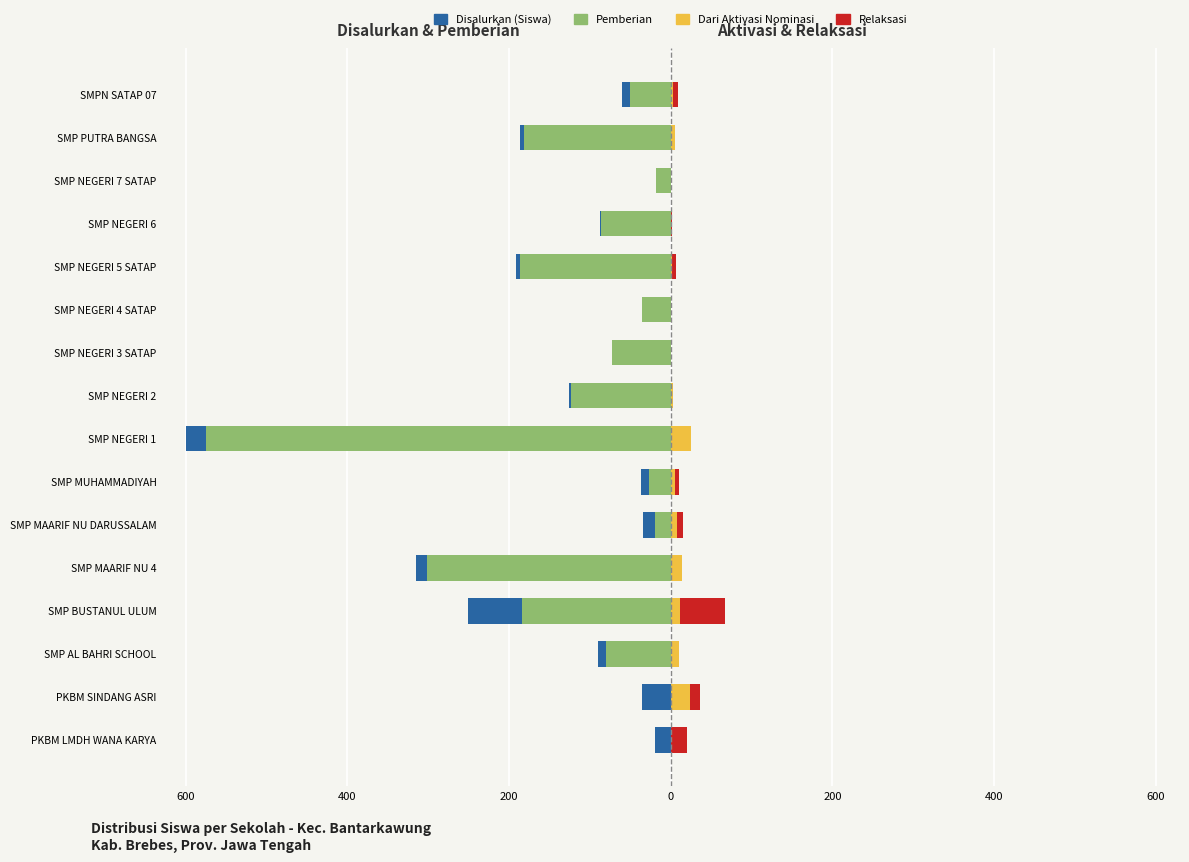

What is the difference between the maximum and minimum values in the Dari Aktivasi Nominasi series?

25